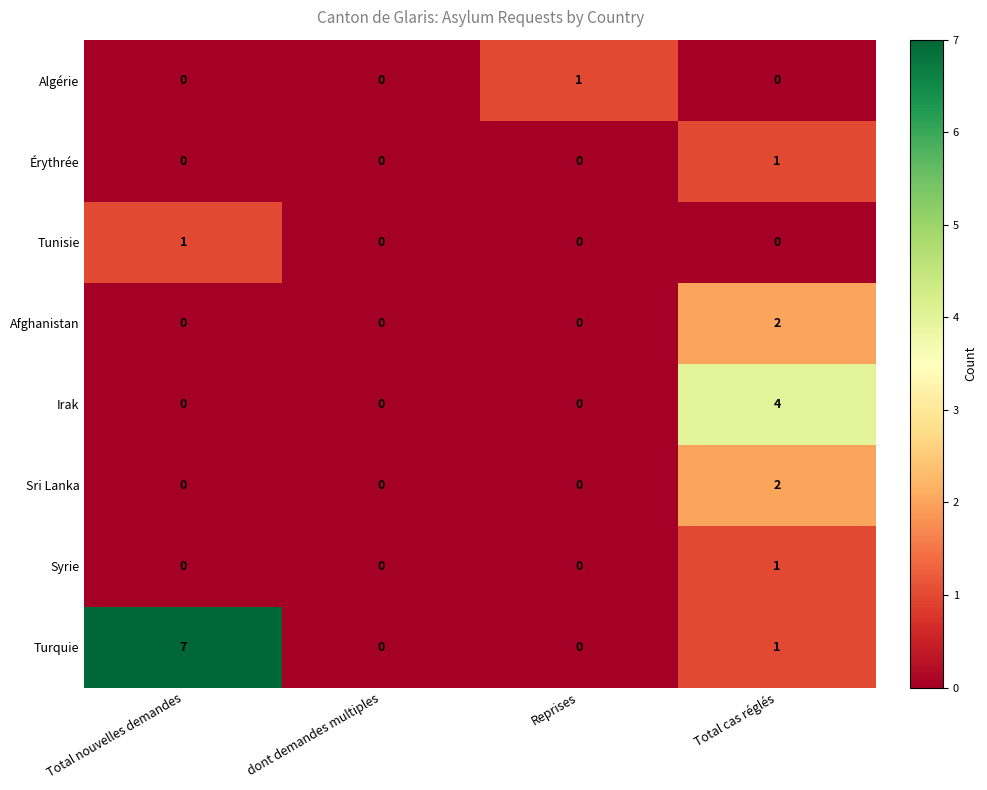

Is it true that Sri Lanka equals -1 at Reprises?

False